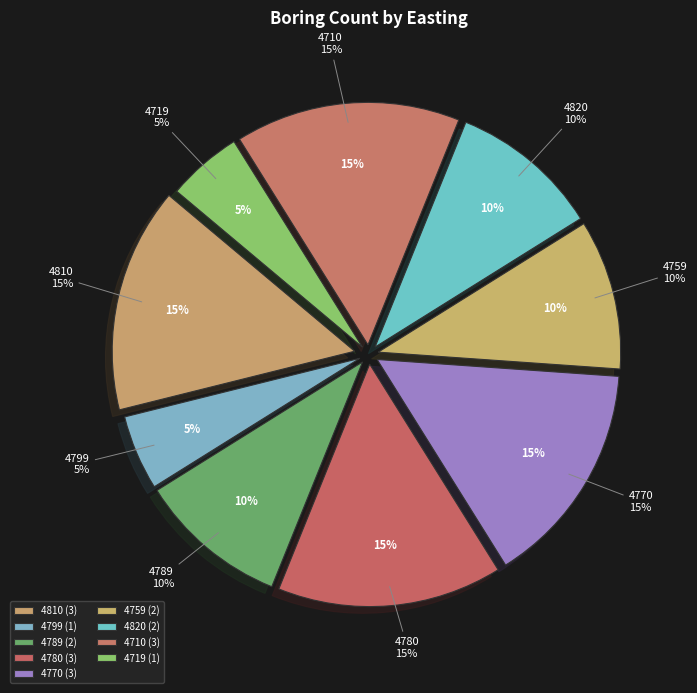

The 4780 slice represents 28% of the pie. True or false?

False